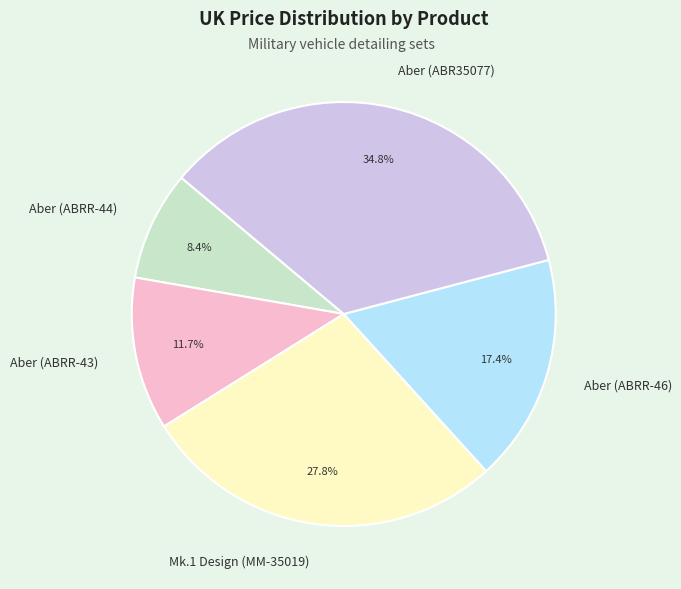

Is Aber (ABRR-44) the majority of the pie?

No